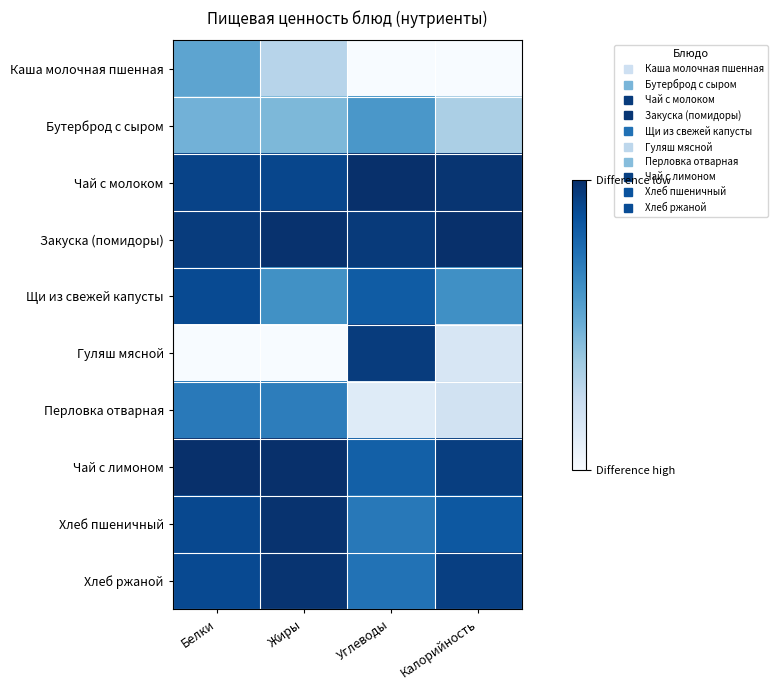

At which category does the chart reach its minimum across all series?

Углеводы